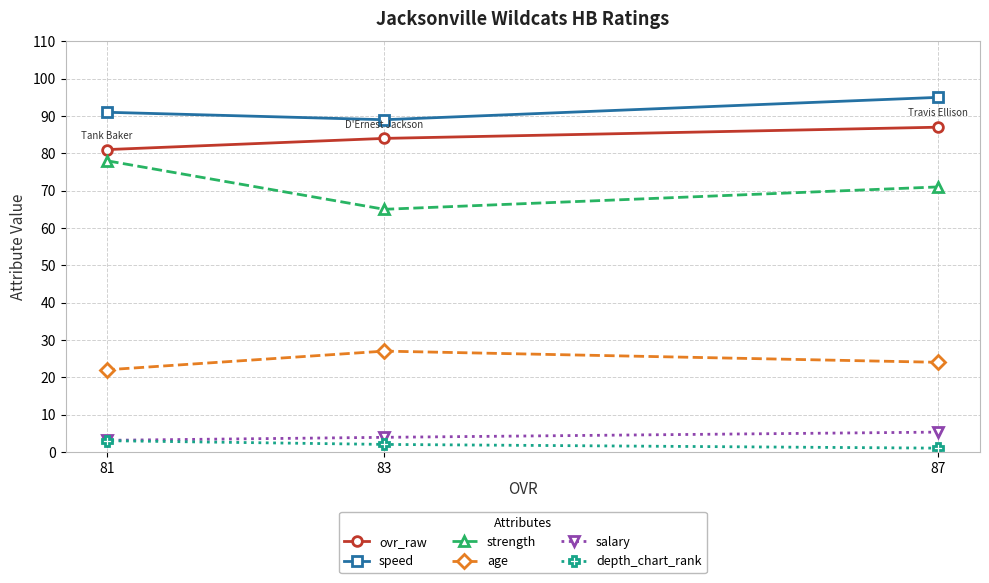

Reading right to left, transcribe all the data shown in this chart.

ovr_raw: 87=87.0	83=84.0	81=81.0
speed: 87=95.0	83=89.0	81=91.0
strength: 87=71.0	83=65.0	81=78.0
age: 87=24.0	83=27.0	81=22.0
salary: 87=5.3	83=3.9	81=3.1
depth_chart_rank: 87=1.0	83=2.0	81=3.0